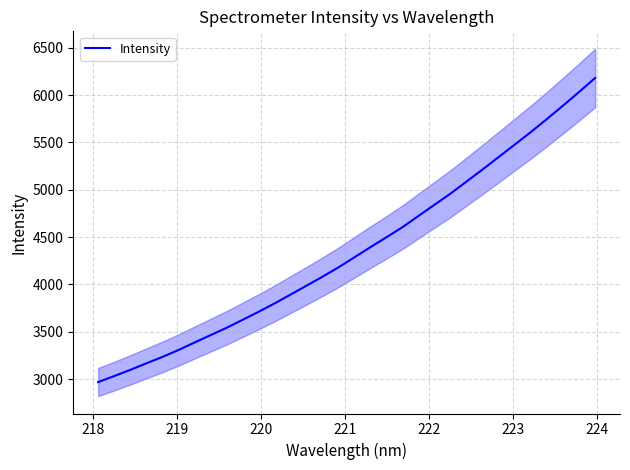

What is the maximum value for Intensity?

6180.5